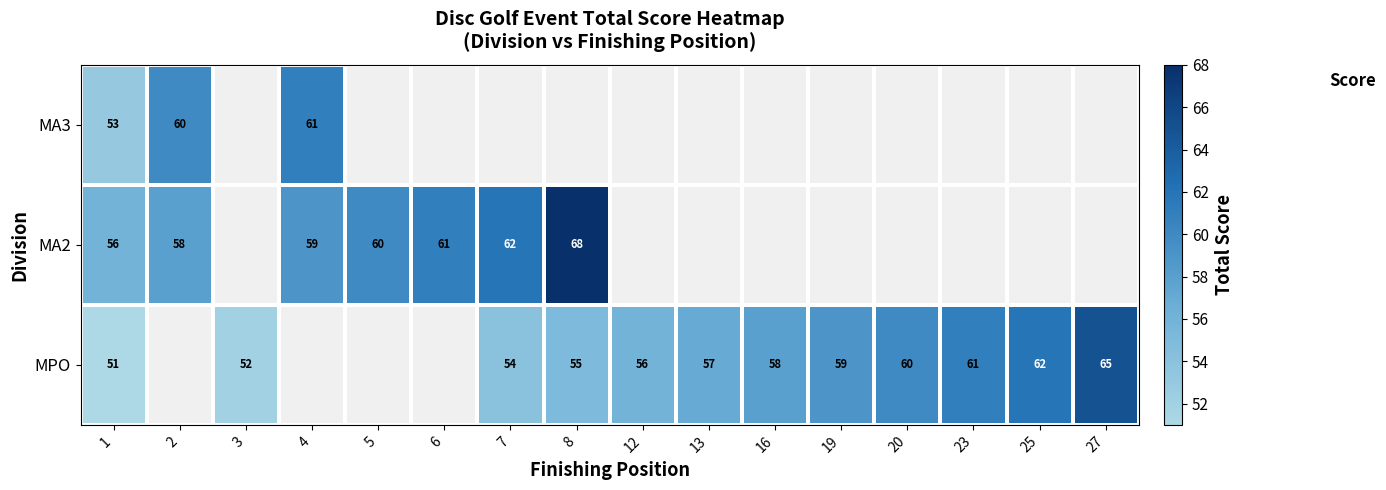

What is the sum of the MPO values at 27 and 25?

127